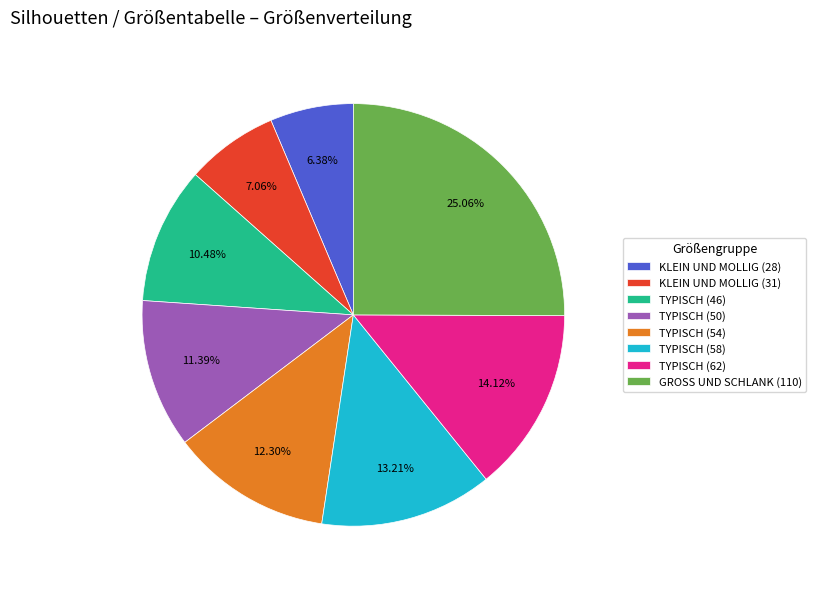

To the nearest percent, what is the difference between the largest and smallest slice percentages?

19%